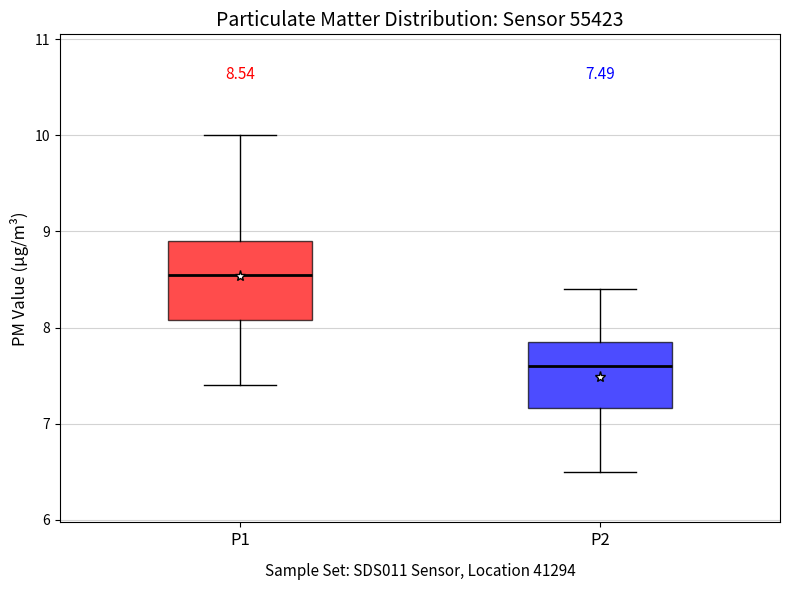

Which box's median line is the lowest?

P2